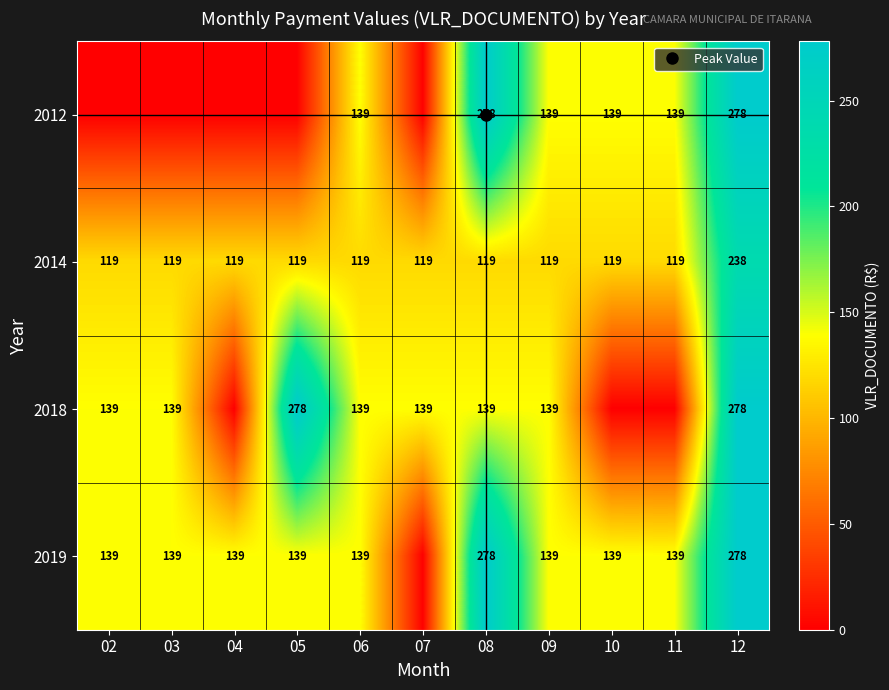

At which label does 2018 reach its peak?

05